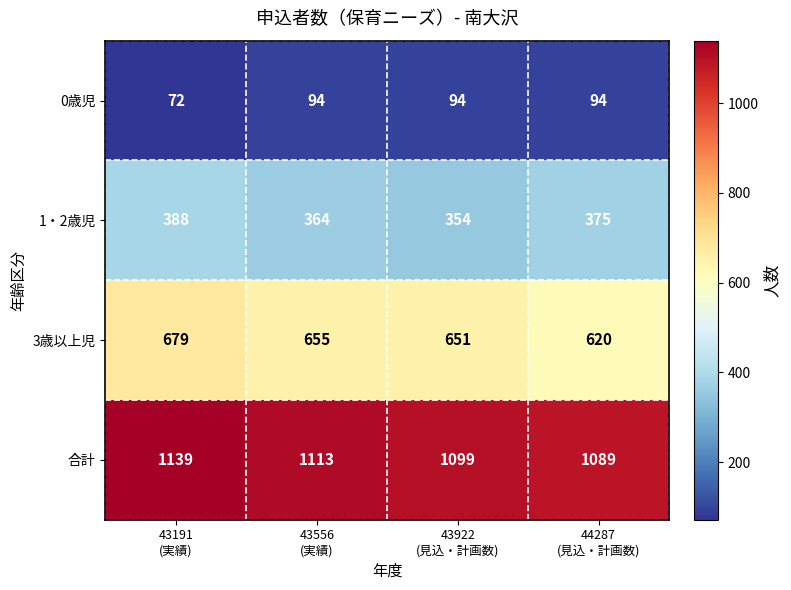

Reading left to right, transcribe all the data shown in this chart.

0歳児: 72	94	94	94
1・2歳児: 388	364	354	375
3歳以上児: 679	655	651	620
合計: 1139	1113	1099	1089